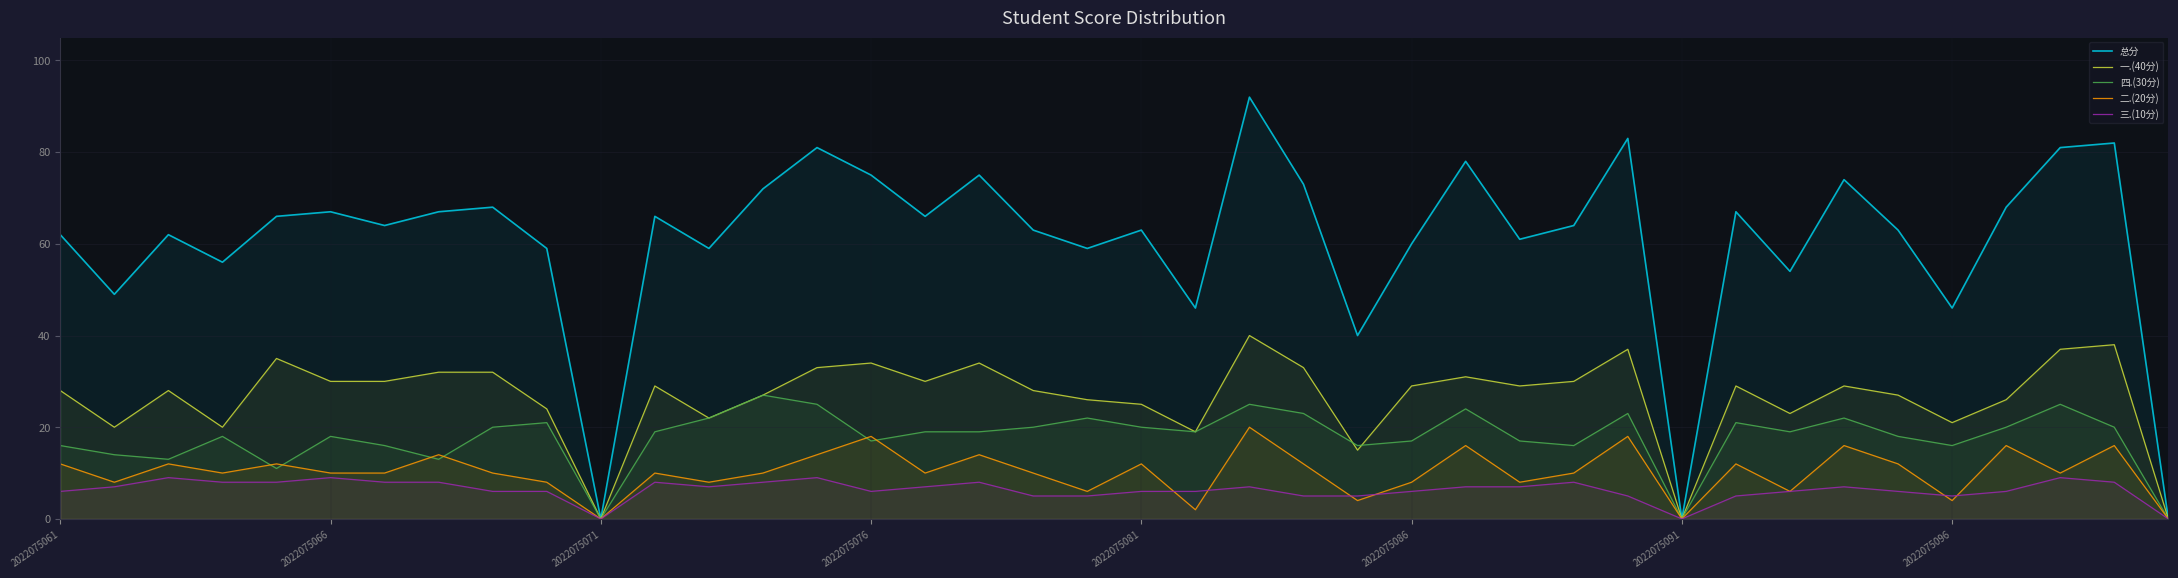

How many data points in 四.(30分) are above 19?

17